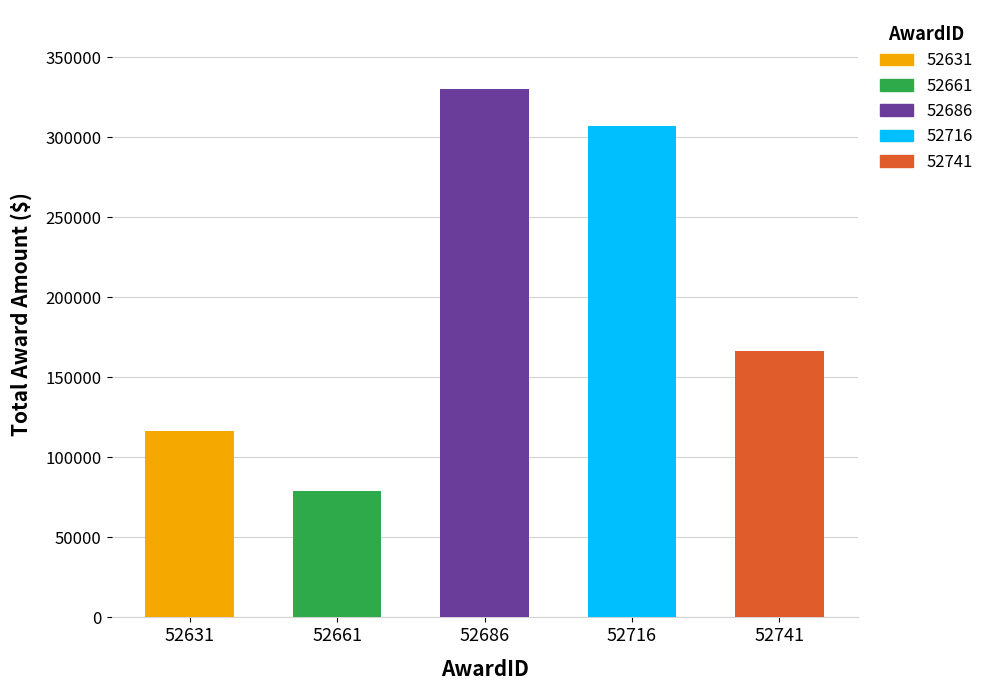

List the labels in order of value, smallest first.

52661, 52631, 52741, 52716, 52686